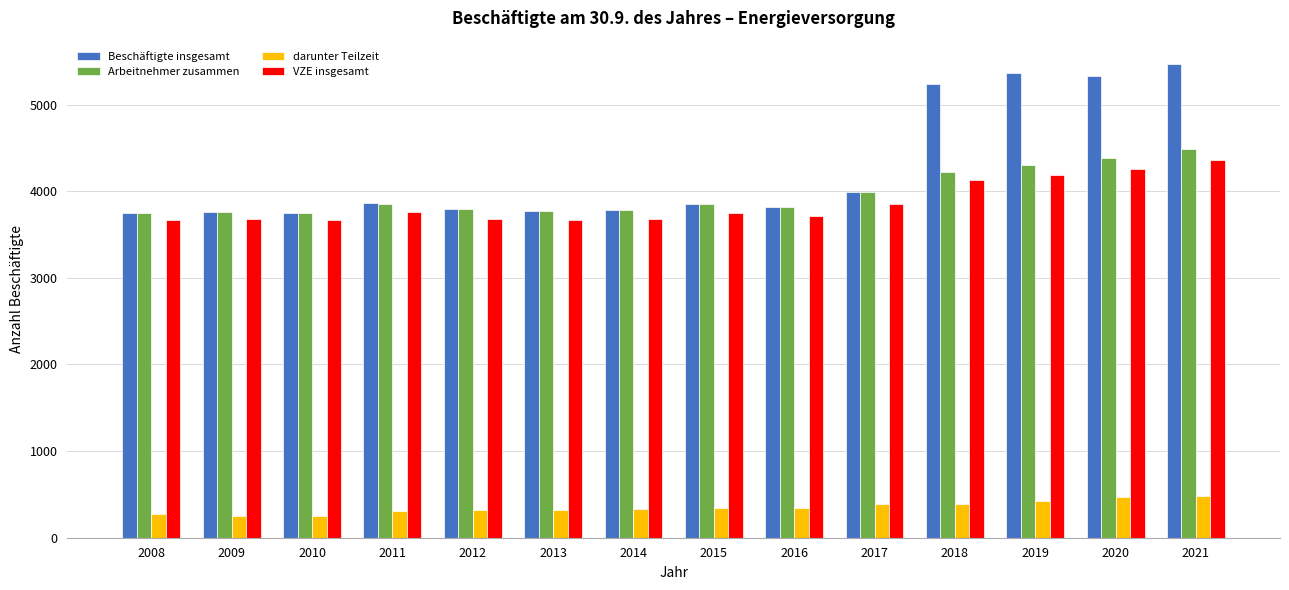

Which series has the largest total across all categories?

Beschäftigte insgesamt